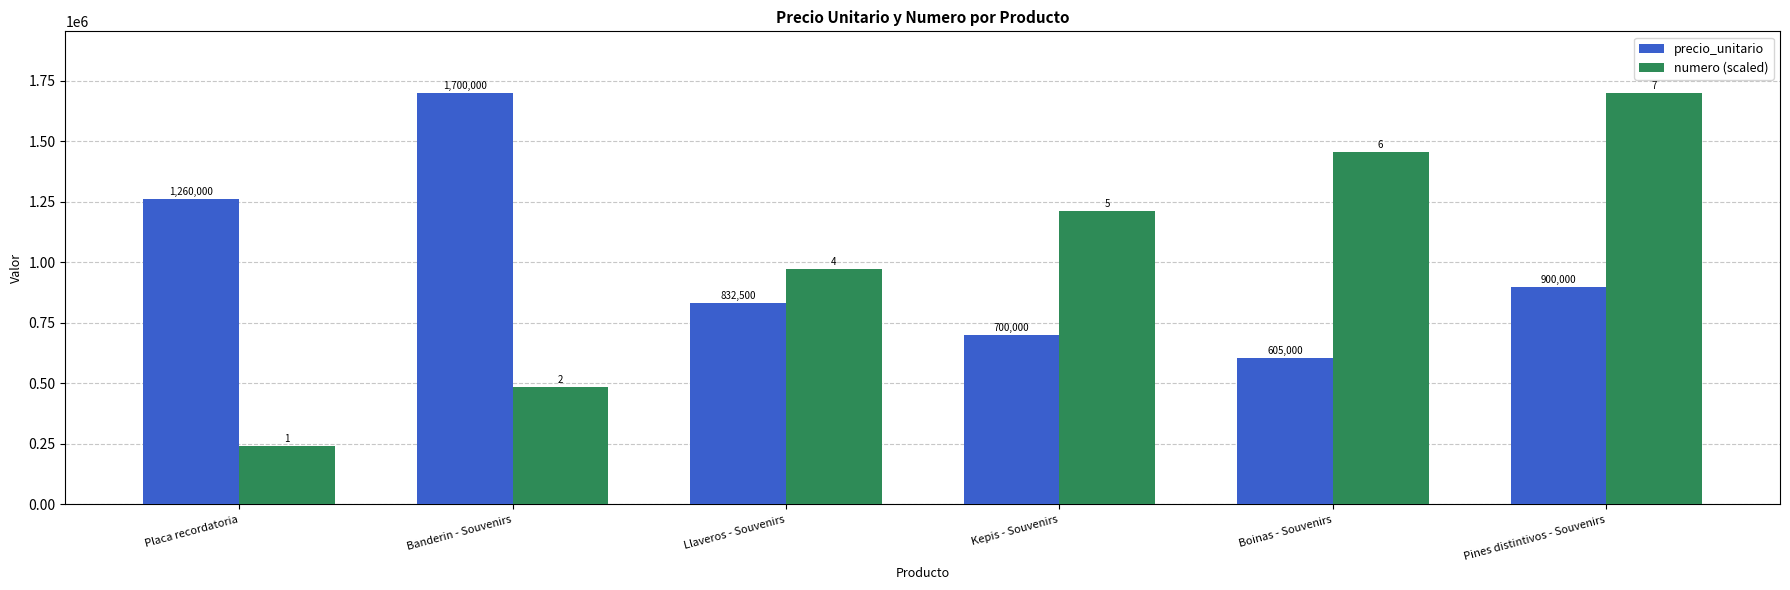

Does the chart contain any negative values?

No